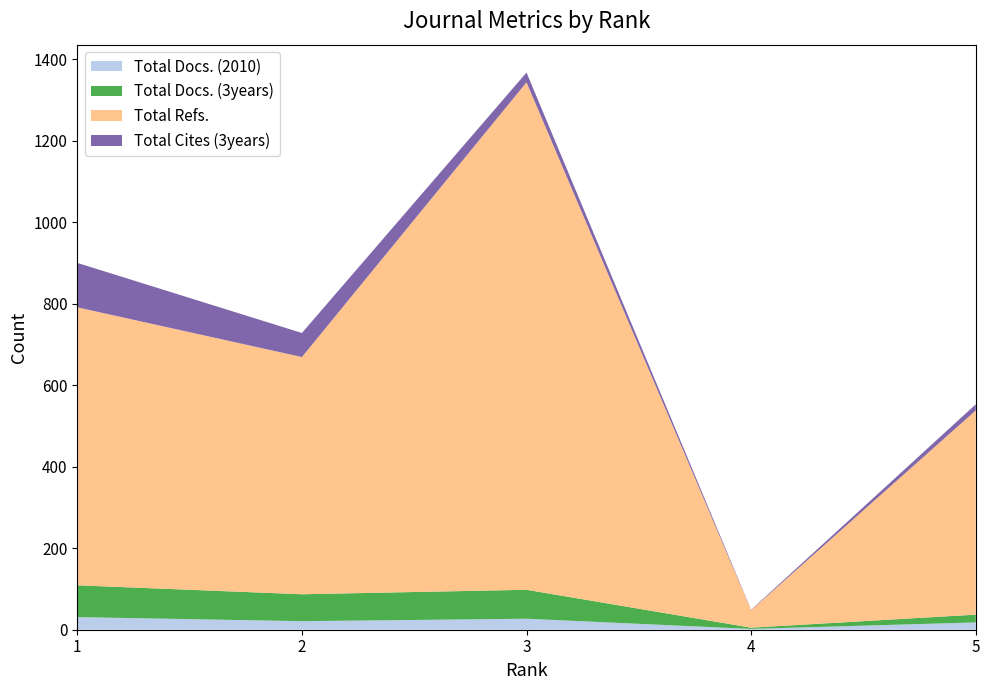

Reading left to right, extract all data points from this chart.

Total Docs. (2010): 31	21	27	2	18
Total Docs. (3years): 78	66	71	3	19
Total Refs.: 682	582	1245	43	501
Total Cites (3years): 109	59	24	1	15